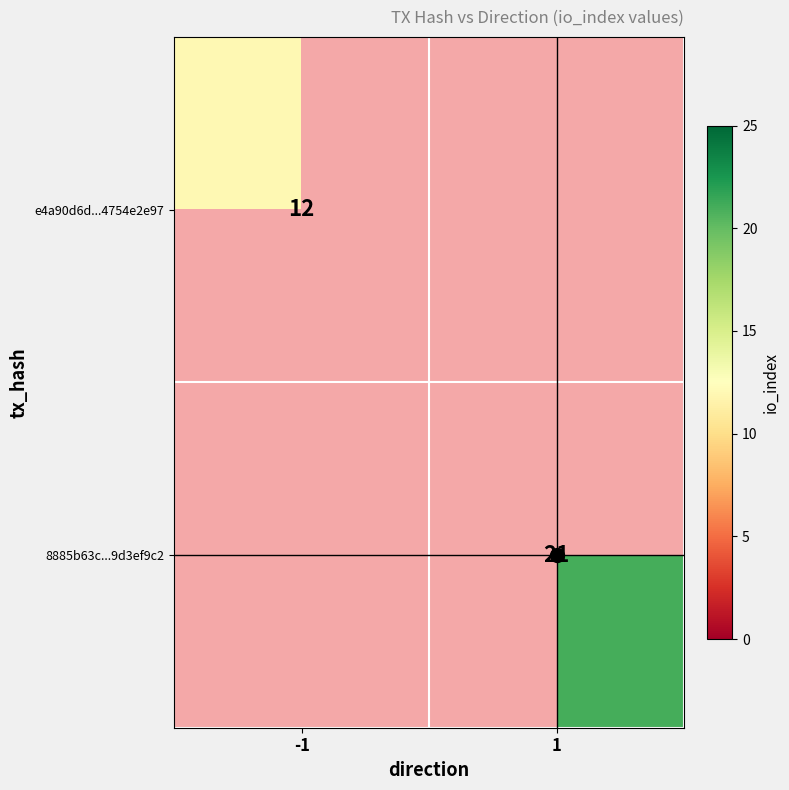

Is it true that e4a90d6d...4754e2e97 equals 5 at -1?

False